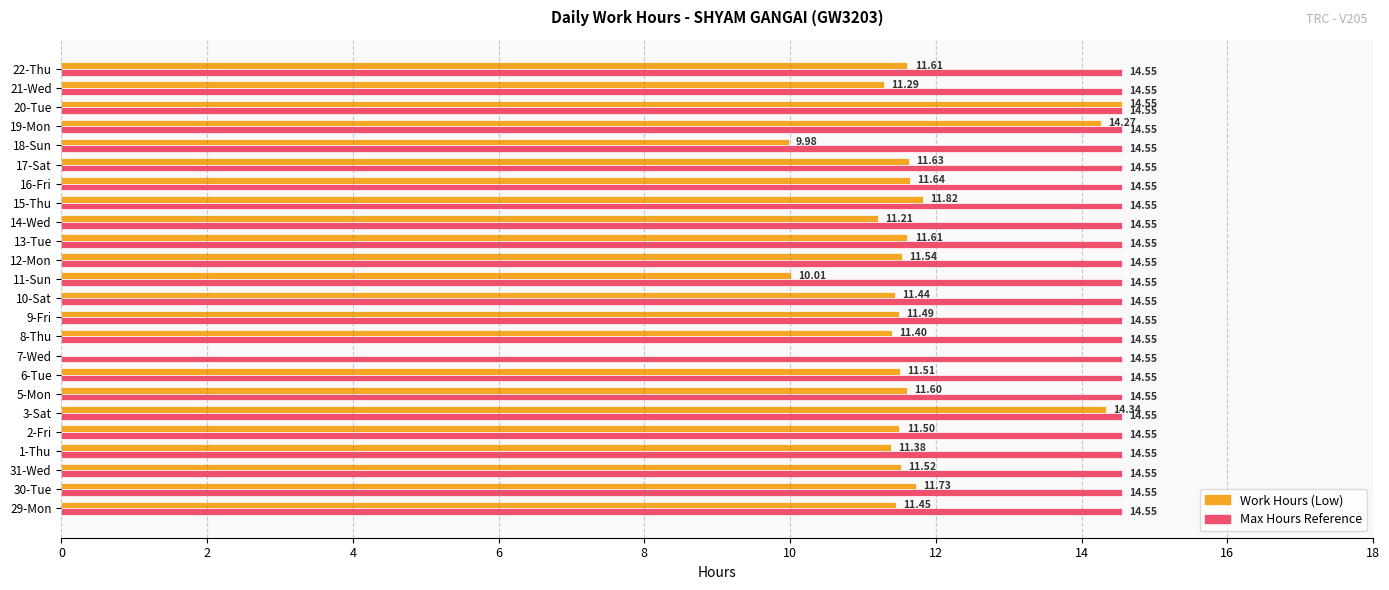

Count the number of categories in the chart.

24